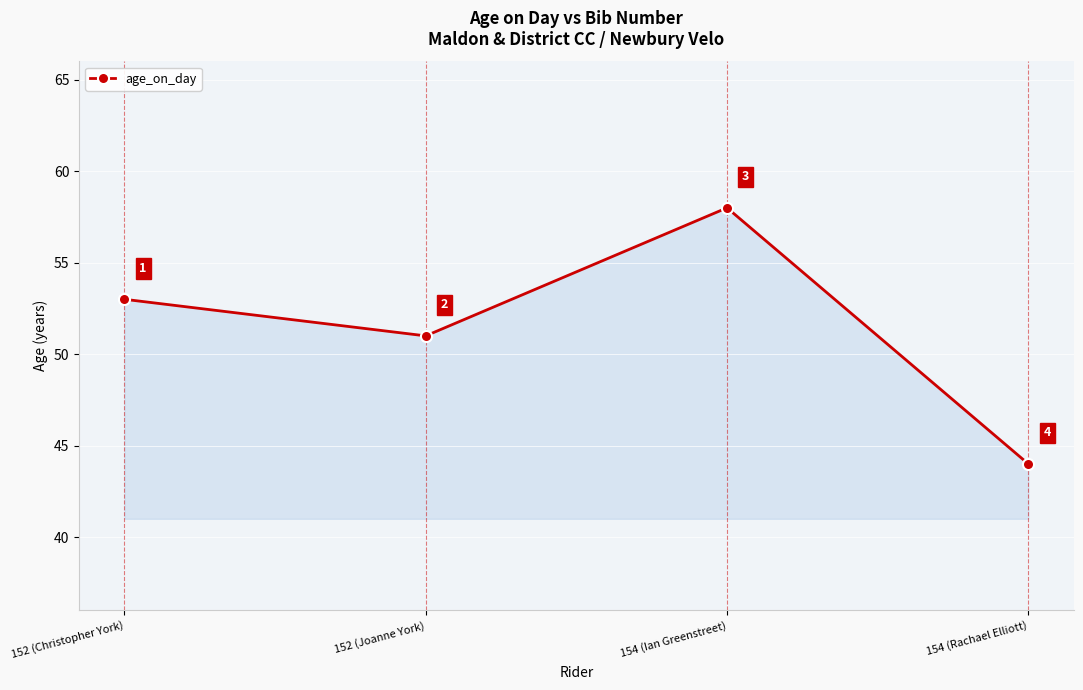

What is the label of the 3rd point from the left?

154 (Ian Greenstreet)